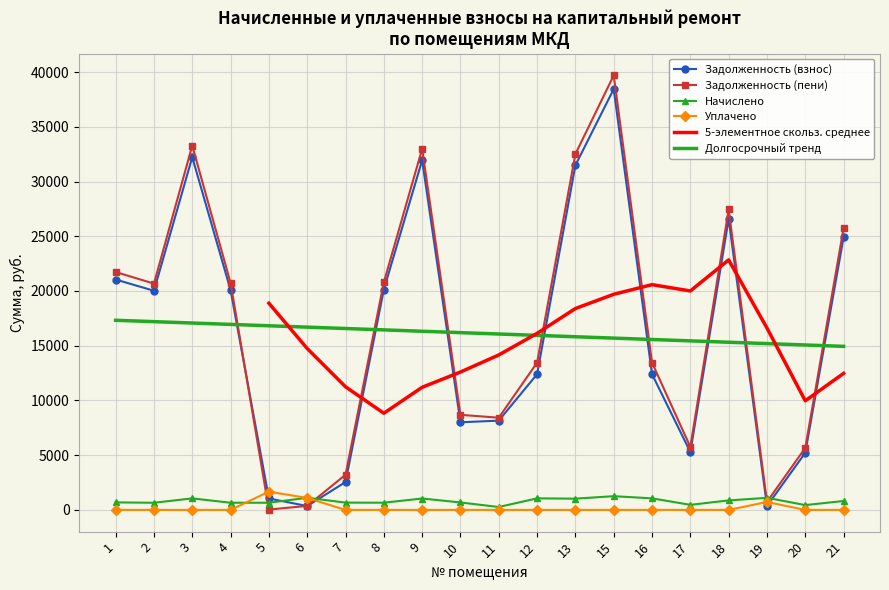

Rank the series at 18 from highest to lowest value.

zadolzhennost_2, zadolzhennost, nachisleno, uplacheno